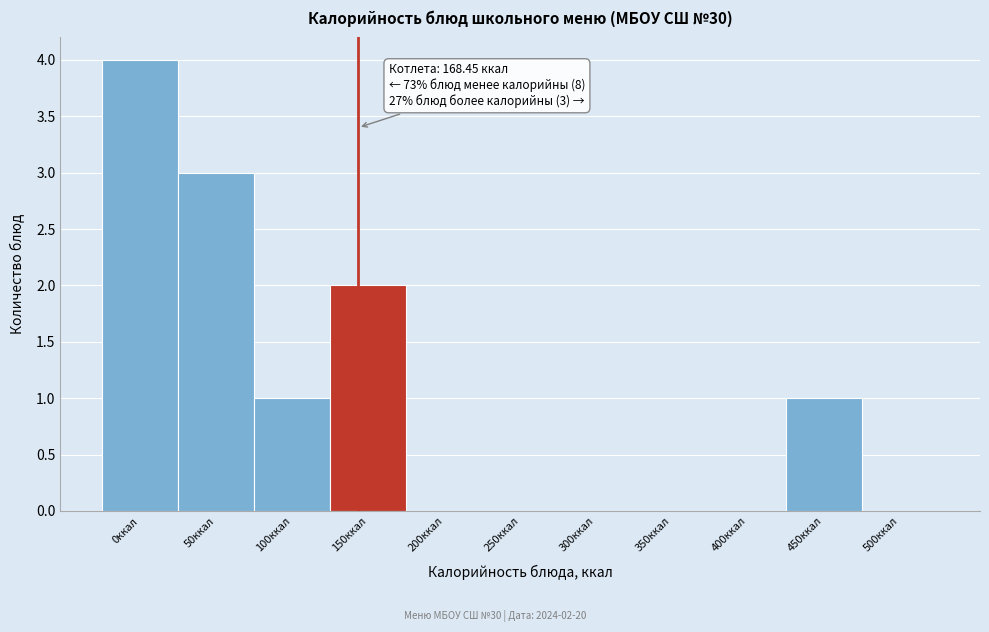

Reading right to left, transcribe all the data shown in this chart.

500ккал=0	450ккал=1	400ккал=0	350ккал=0	300ккал=0	250ккал=0	200ккал=0	150ккал=2	100ккал=1	50ккал=3	0ккал=4